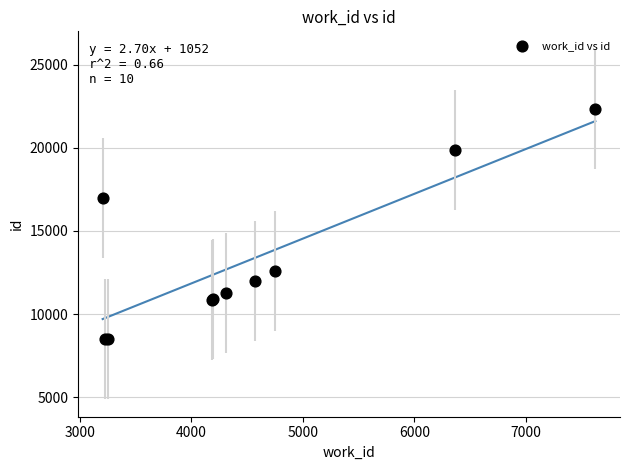

What Y value in the scatter plot is closest to 15416?

16975